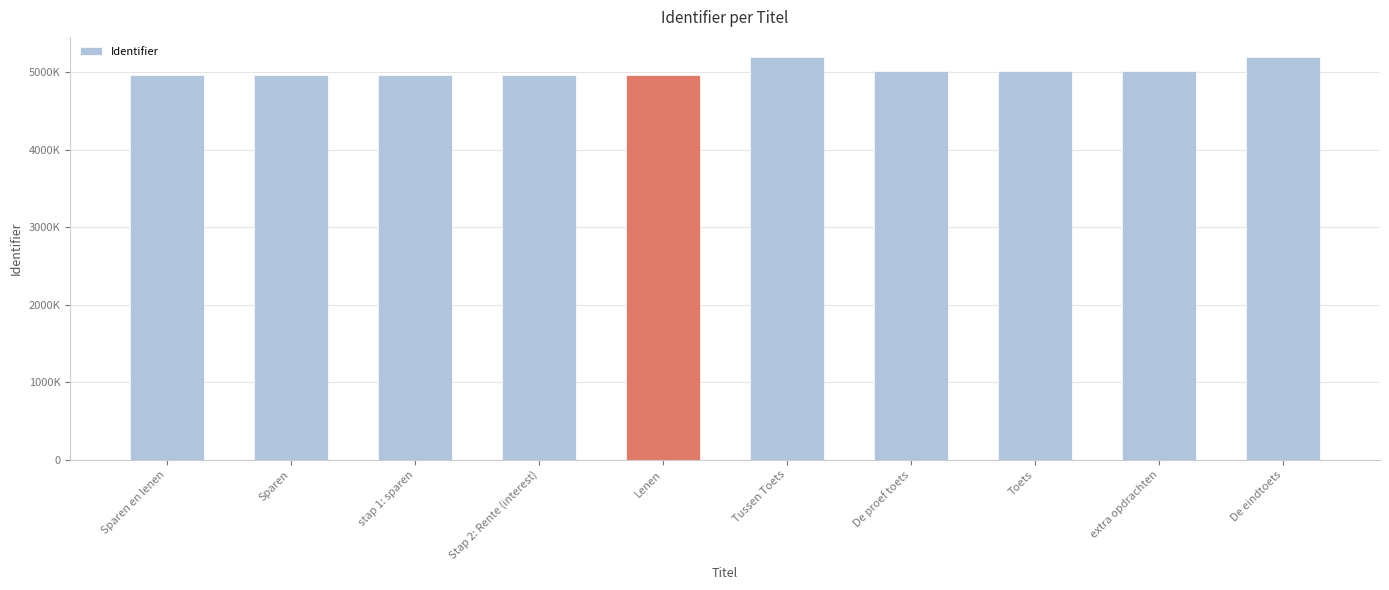

What is the smallest value displayed?

4958304